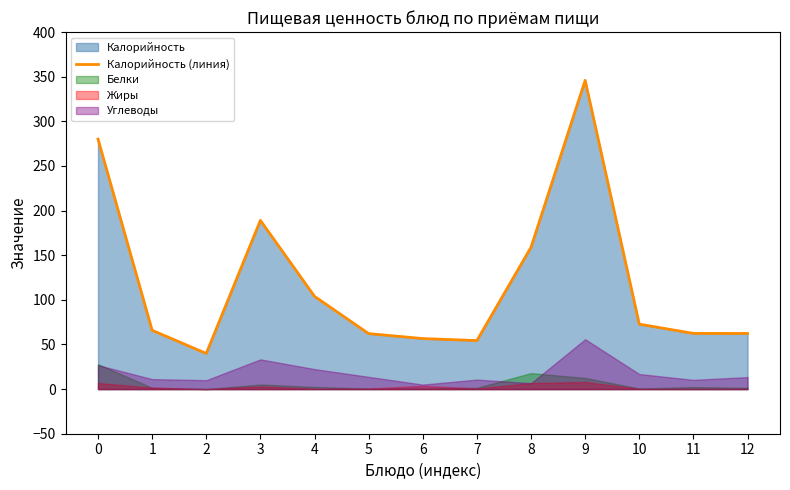

What is the sum of the values at 9 and 7?

400.3